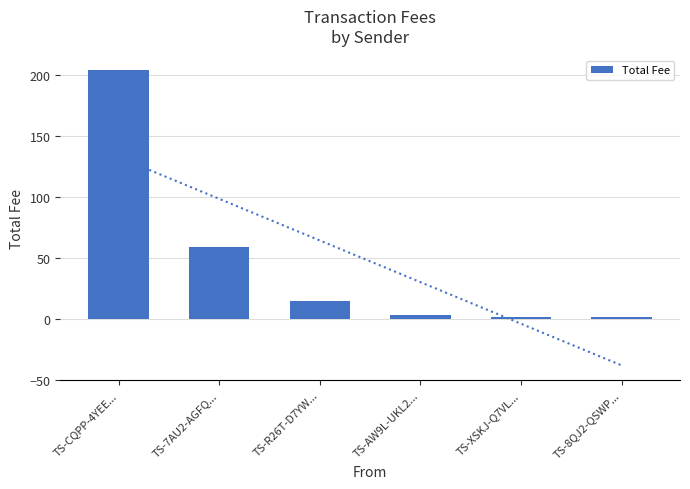

What is the approximate value at TS-R26T-D7YW...?

14.7